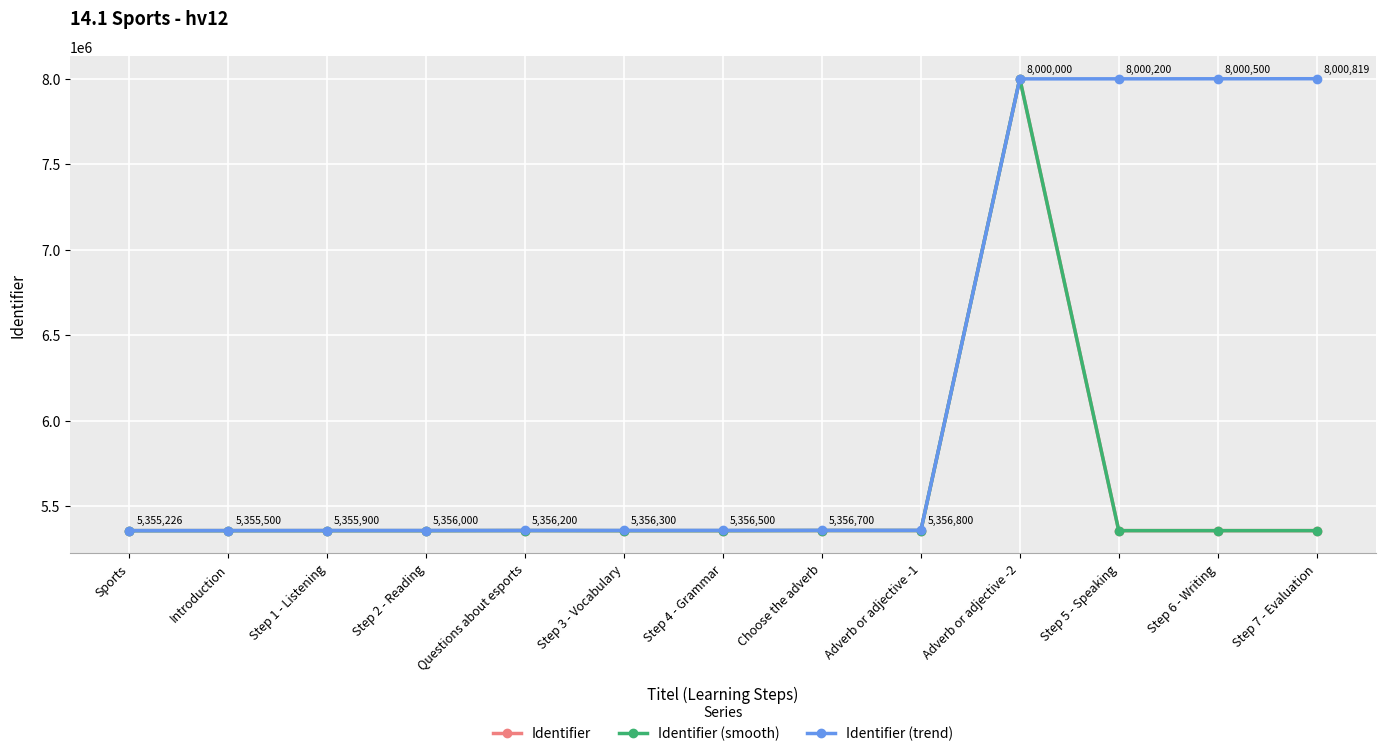

Is it true that Identifier (smooth) equals 1557505 at Adverb or adjective -1?

False